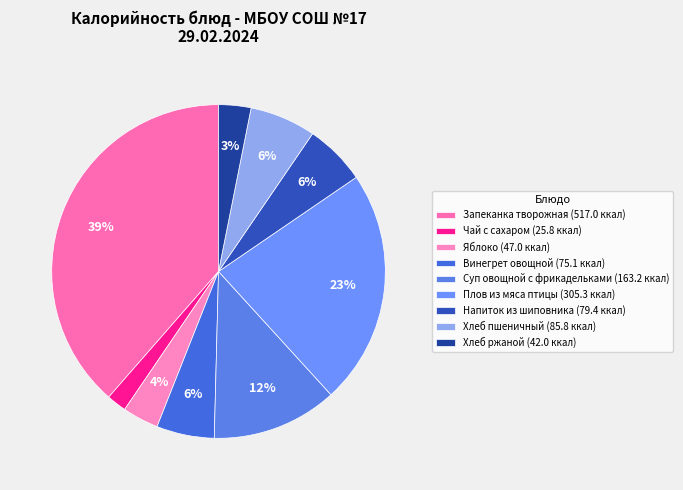

Does Винегрет овощной account for over 50% of the chart?

No